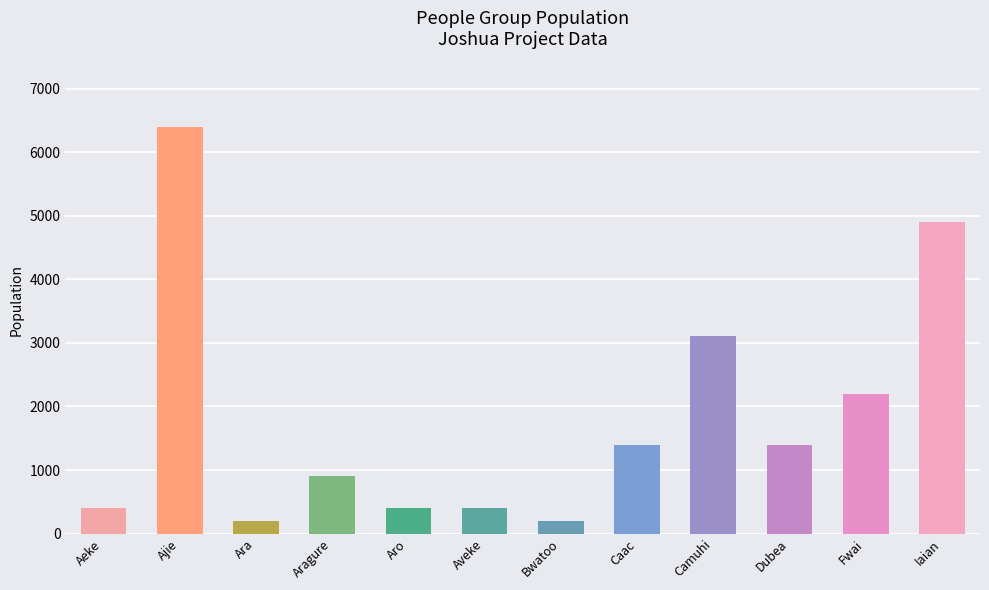

What is the smallest value displayed?

200